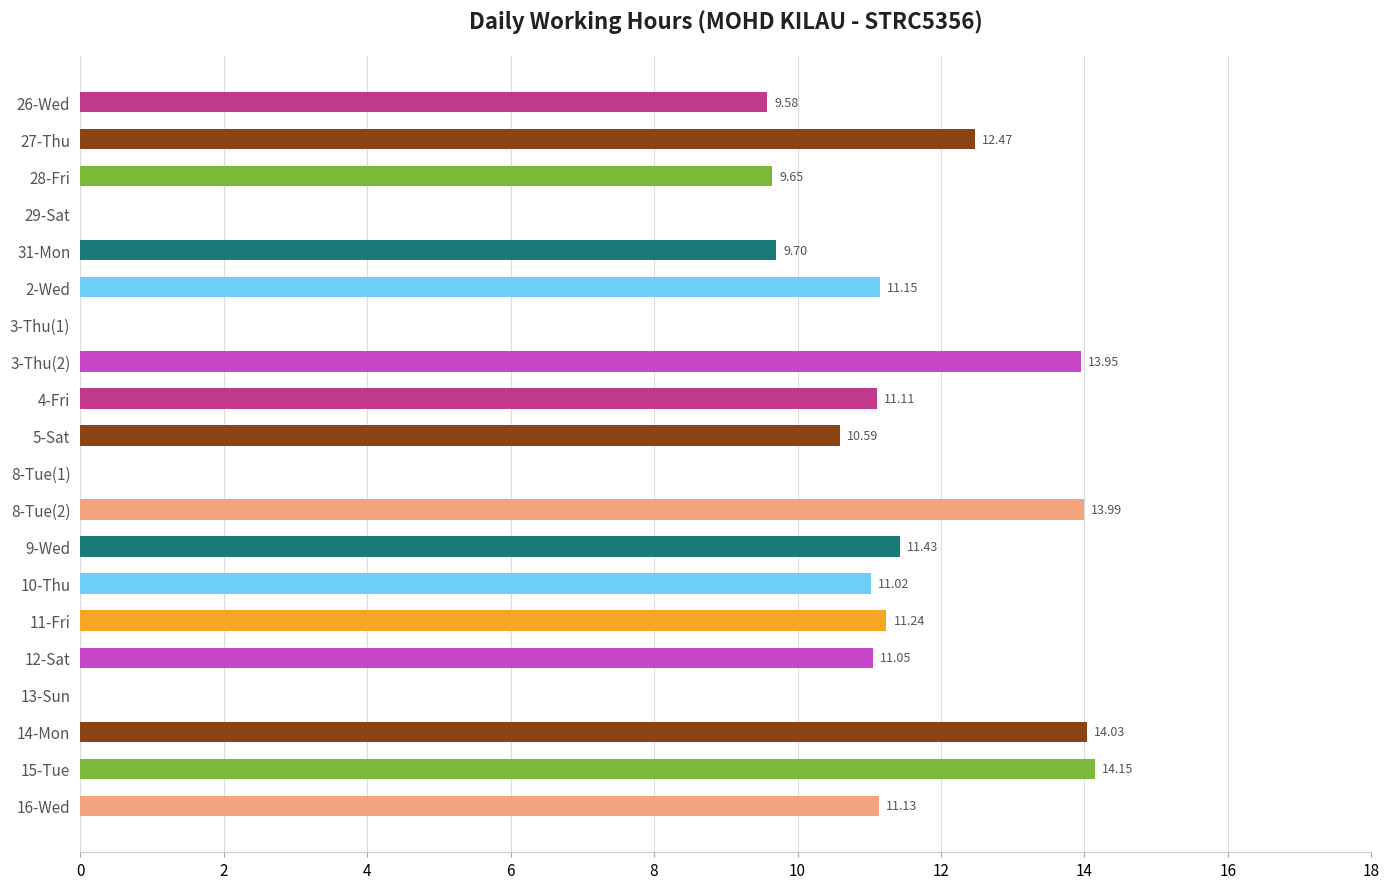

What is the change in value from 31-Mon to 4-Fri?

+1.4